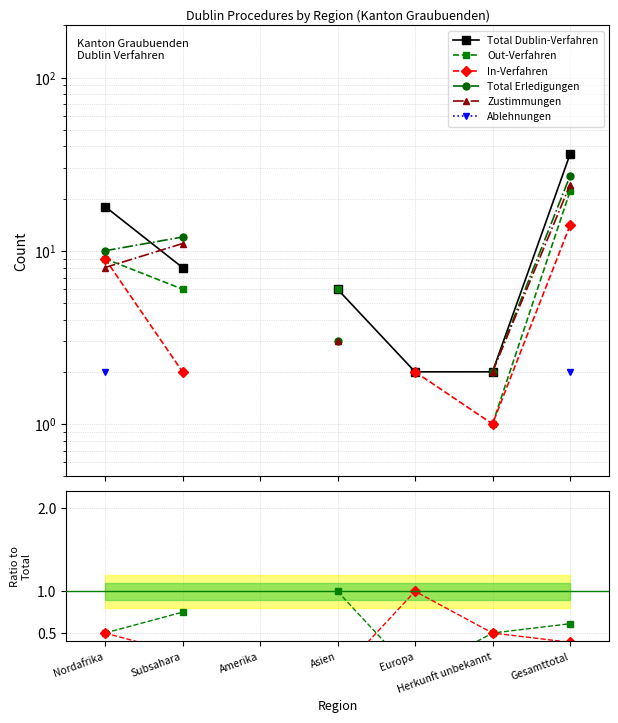

Is this an area chart (filled region under the line)?

No